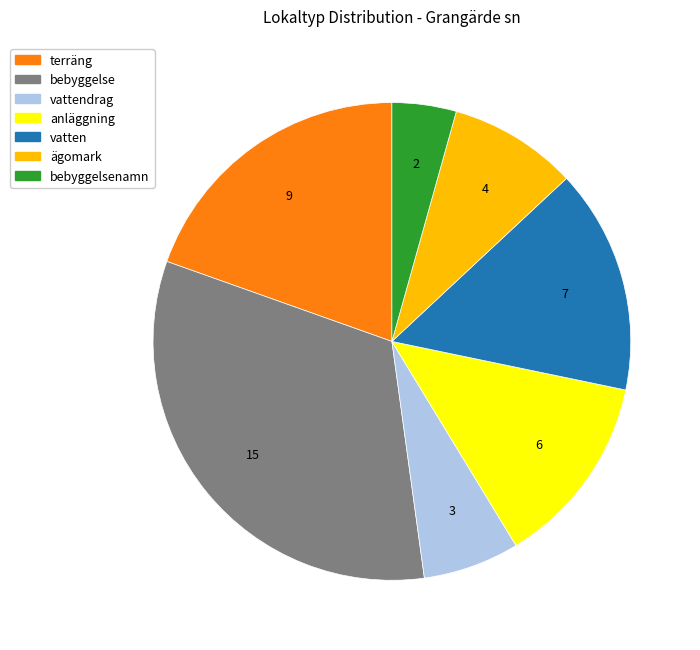

Is there any slice that represents more than half of the pie?

No